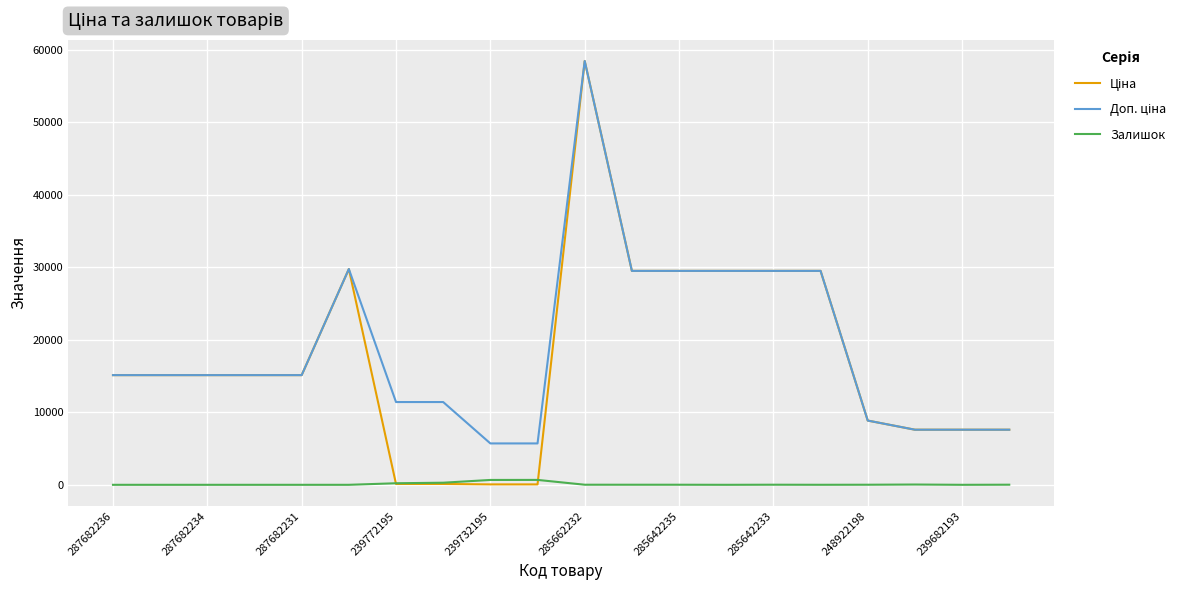

At which category is the sum across all series the highest?

285662232